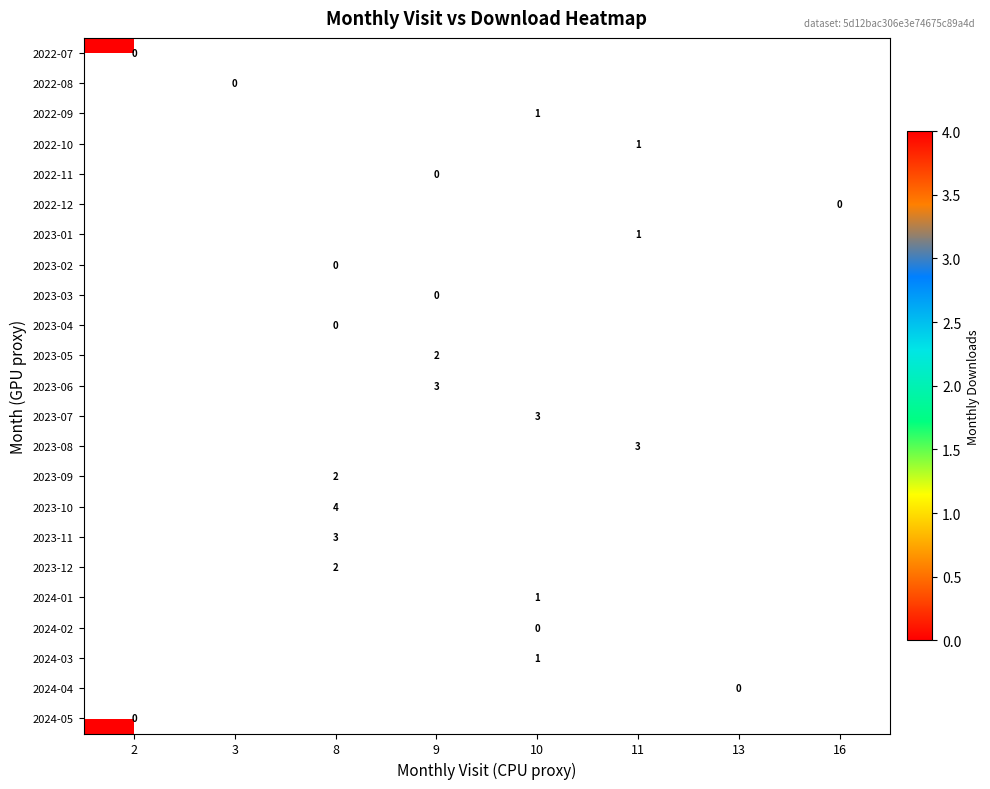

How many data points does each series have?

8